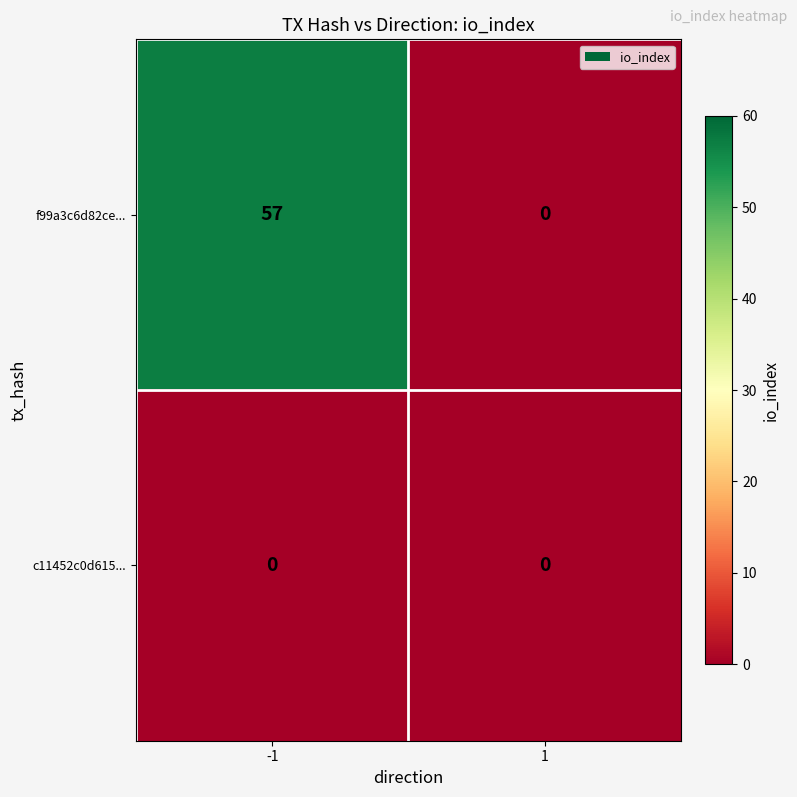

What is the difference between the f99a3c6d82ce... values at -1 and 1?

57